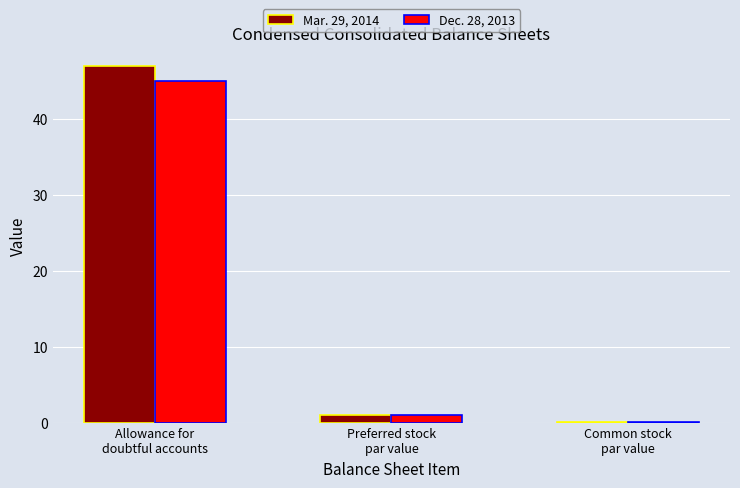

What is the sum of all Dec. 28, 2013 values?

46.1